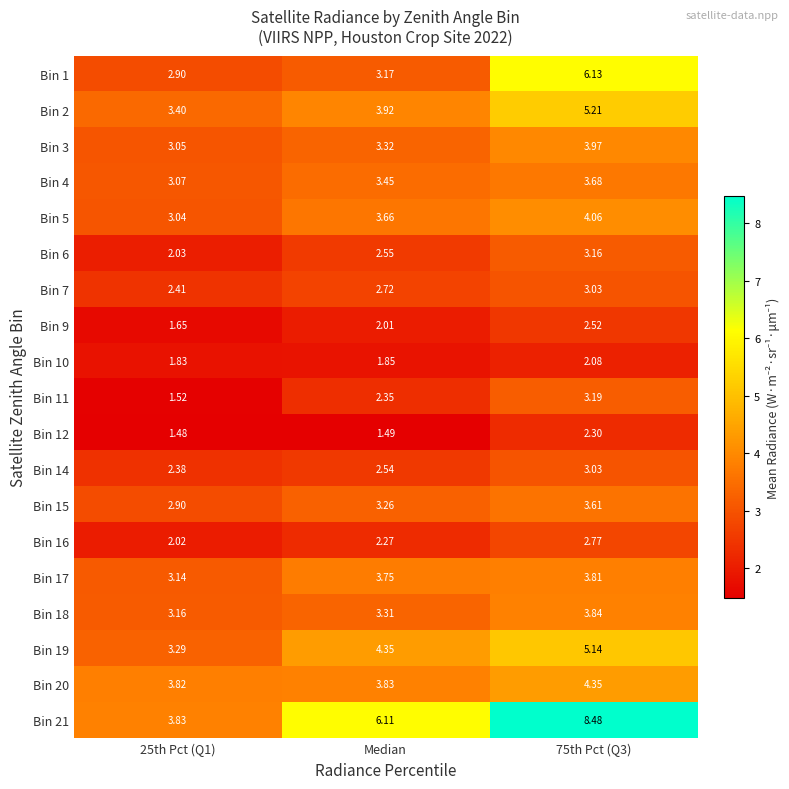

Is the value of Bin 7 at 25th Pct (Q1) greater than the value of Bin 17 at Median?

No